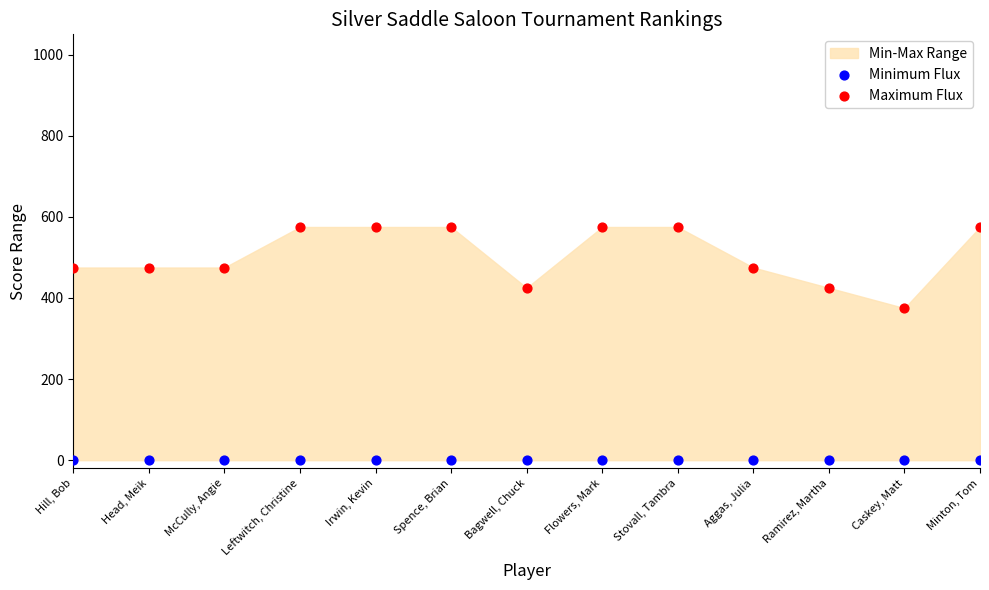

Which series reaches the minimum Y coordinate?

Minimum Flux